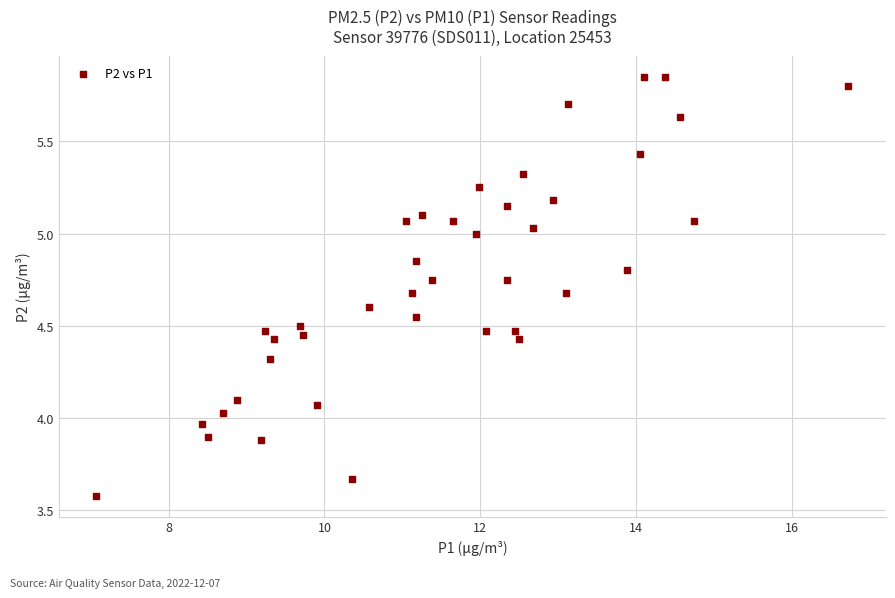

What is the range of Y values (max minus min)?

2.3